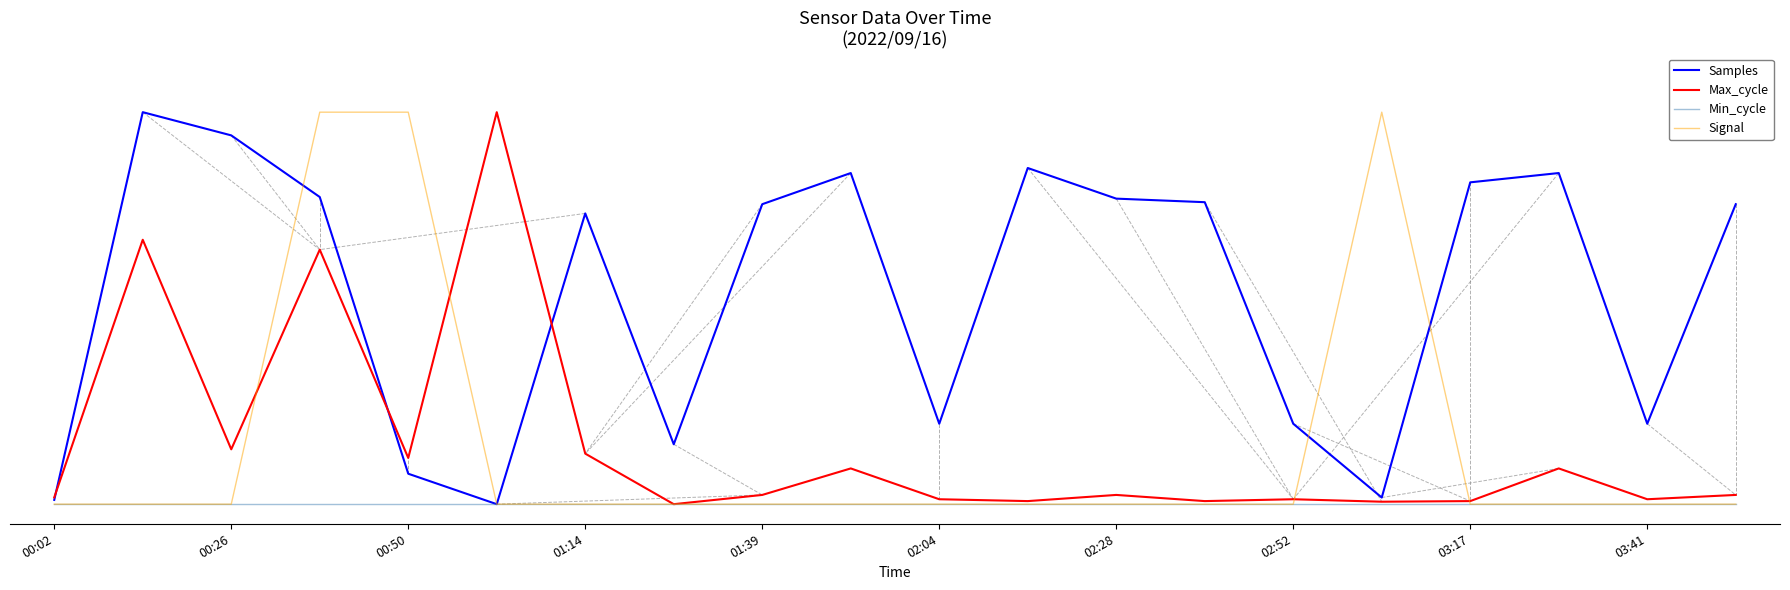

What are all the series names shown in the legend?

Samples, Max_cycle, Min_cycle, Signal